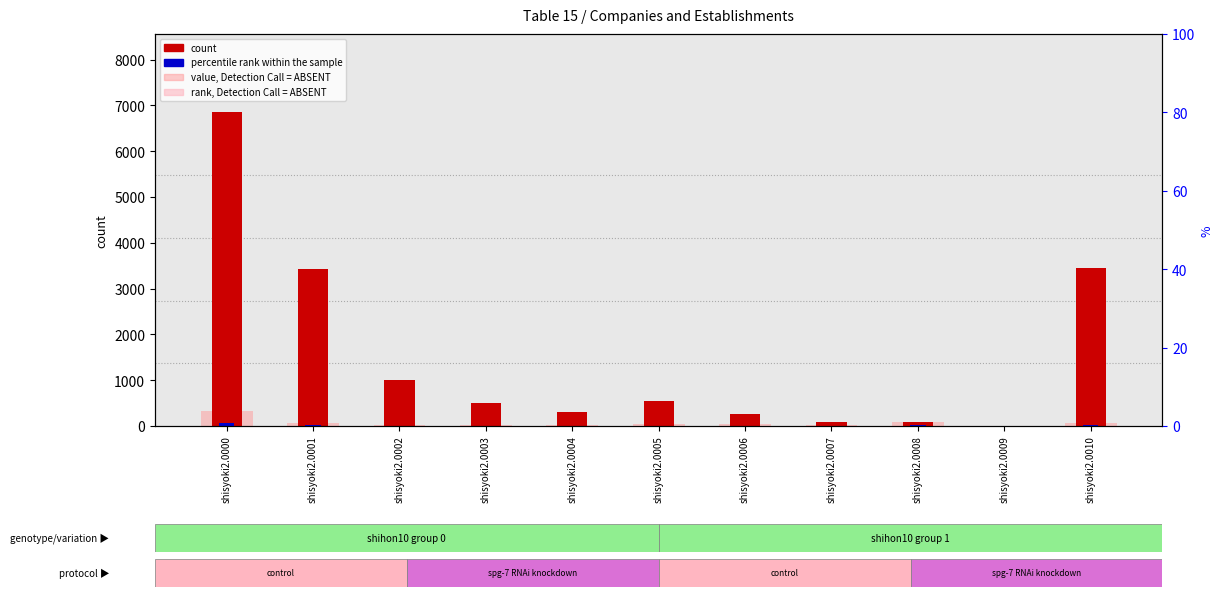

List the labels in order of rank, Detection Call = ABSENT value, largest first.

shisyoki2.0000, shisyoki2.0001, shisyoki2.0010, shisyoki2.0002, shisyoki2.0003, shisyoki2.0004, shisyoki2.0005, shisyoki2.0006, shisyoki2.0008, shisyoki2.0007, shisyoki2.0009